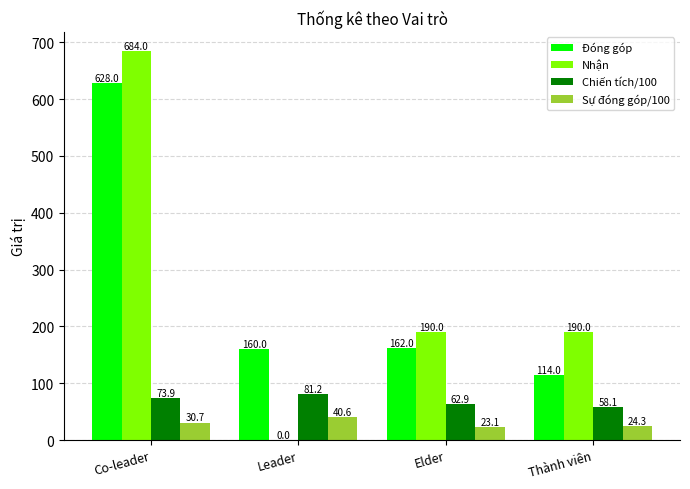

What is the sum of the Đóng góp values at Leader and Co-leader?

788.0